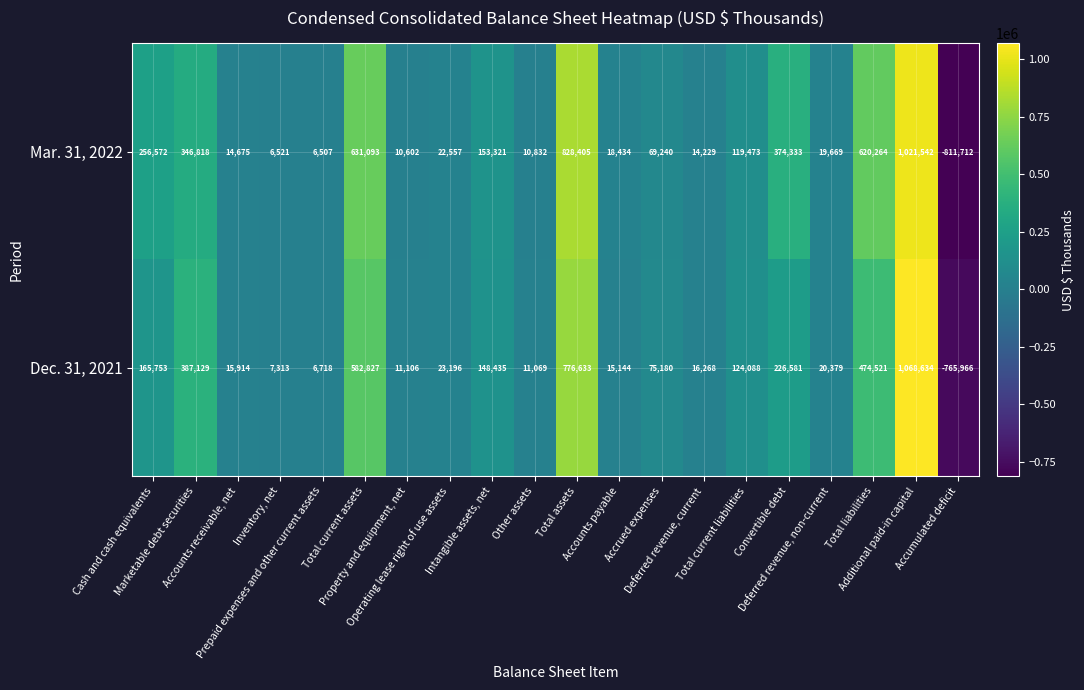

At which category is the sum across all series the highest?

Additional paid-in capital